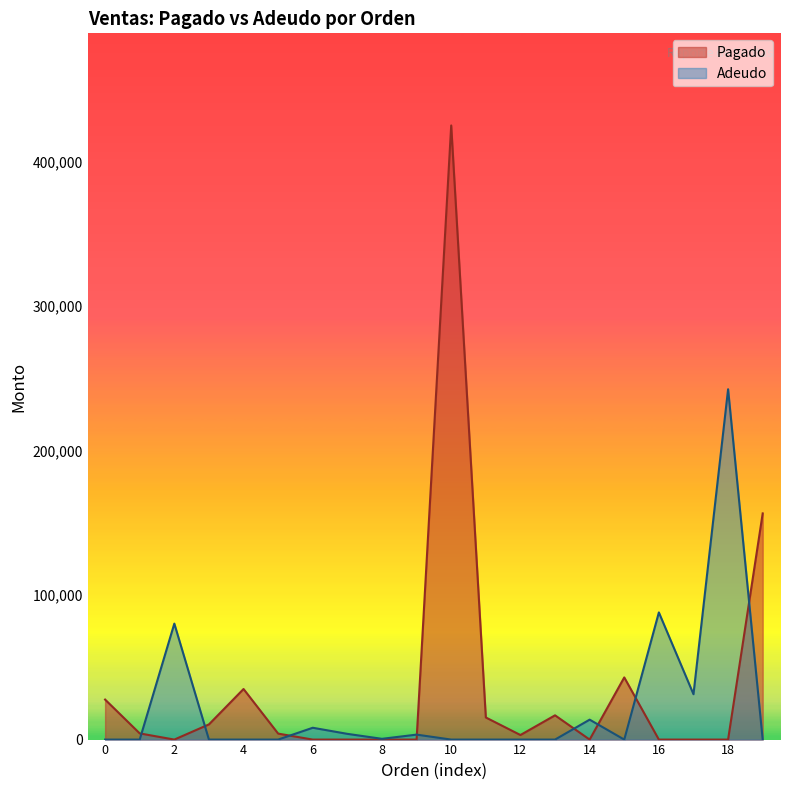

At 2021-09-02, list the series in order from smallest to largest.

Adeudo, Pagado